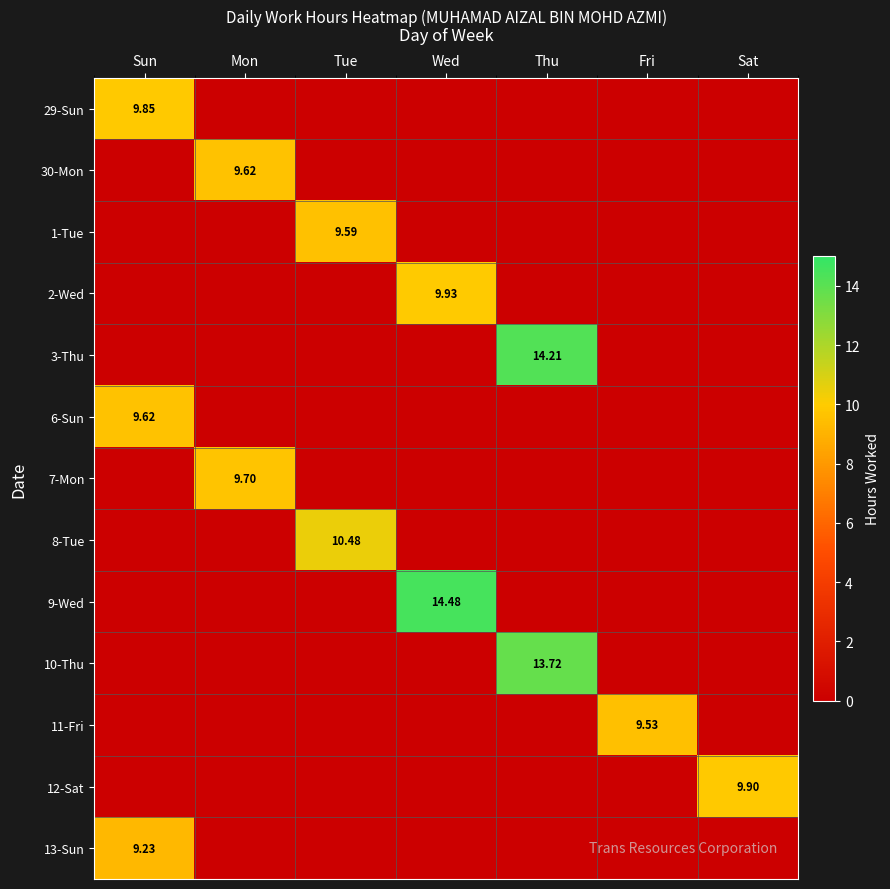

Rank the categories by 30-Mon value from highest to lowest.

Mon, Sun, Tue, Wed, Thu, Fri, Sat